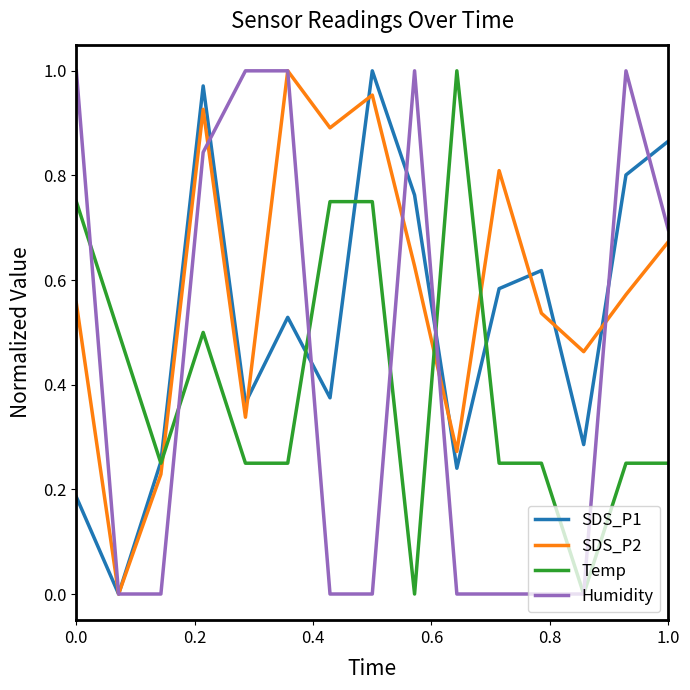

Does the chart have visible grid lines?

No